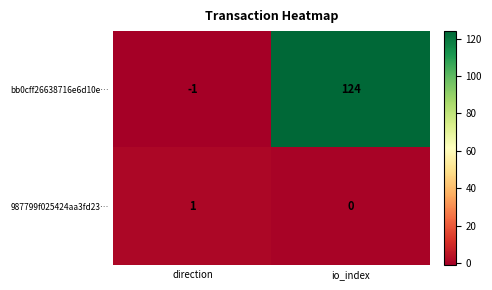

What is the difference between the maximum and minimum values in the bb0cff26638716e6d10e… series?

125